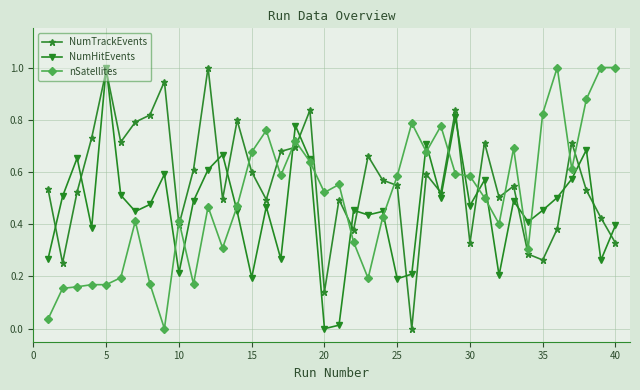

How many series are shown in this chart?

3